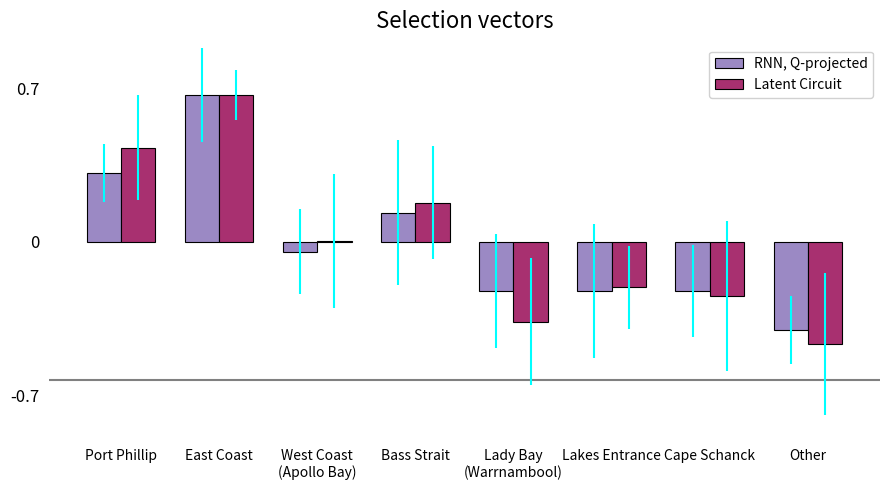

What is the total value across all series at East Coast?

1.3